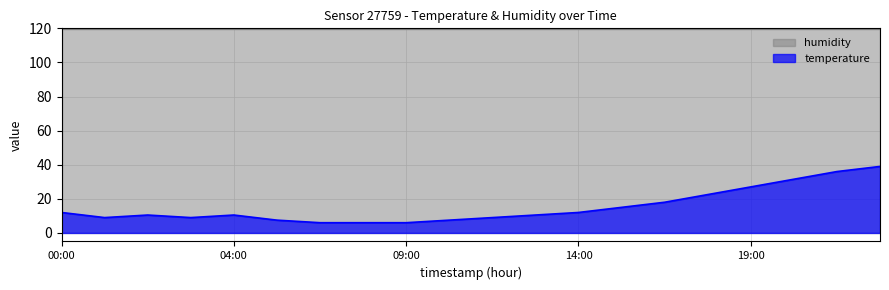

Reading left to right, extract all data points from this chart.

12.0	9.0	10.5	9.0	10.5	7.5	6.0	6.0	6.0	7.5	9.0	10.5	12.0	15.0	18.0	22.5	27.0	31.5	36.0	39.0